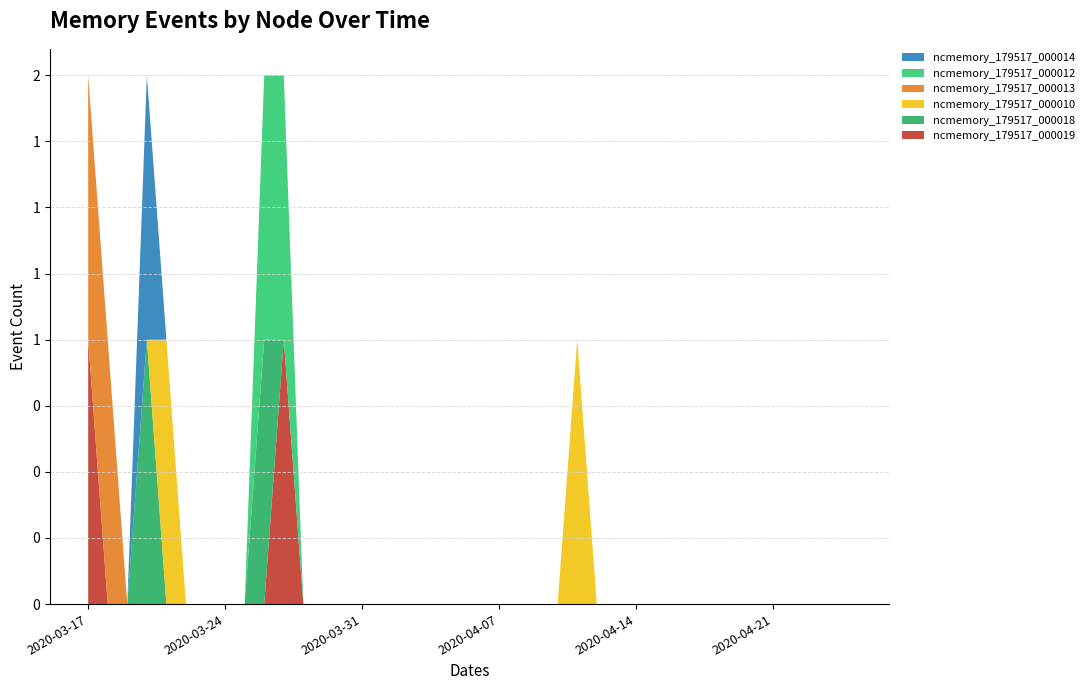

Reading left to right, what are all the values shown in this chart?

ncmemory_179517_000019: 2020-03-17=1	2020-03-18=0	2020-03-19=0	2020-03-20=0	2020-03-21=0	2020-03-22=0	2020-03-23=0	2020-03-24=0	2020-03-25=0	2020-03-26=0	2020-03-27=1	2020-03-28=0	2020-03-29=0	2020-03-30=0	2020-03-31=0	2020-04-01=0	2020-04-02=0	2020-04-03=0	2020-04-04=0	2020-04-05=0	2020-04-06=0	2020-04-07=0	2020-04-08=0	2020-04-09=0	2020-04-10=0	2020-04-11=0	2020-04-12=0	2020-04-13=0	2020-04-14=0	2020-04-15=0	2020-04-16=0	2020-04-17=0	2020-04-18=0	2020-04-19=0	2020-04-20=0	2020-04-21=0	2020-04-22=0	2020-04-23=0	2020-04-24=0	2020-04-25=0
ncmemory_179517_000018: 2020-03-17=0	2020-03-18=0	2020-03-19=0	2020-03-20=1	2020-03-21=0	2020-03-22=0	2020-03-23=0	2020-03-24=0	2020-03-25=0	2020-03-26=1	2020-03-27=0	2020-03-28=0	2020-03-29=0	2020-03-30=0	2020-03-31=0	2020-04-01=0	2020-04-02=0	2020-04-03=0	2020-04-04=0	2020-04-05=0	2020-04-06=0	2020-04-07=0	2020-04-08=0	2020-04-09=0	2020-04-10=0	2020-04-11=0	2020-04-12=0	2020-04-13=0	2020-04-14=0	2020-04-15=0	2020-04-16=0	2020-04-17=0	2020-04-18=0	2020-04-19=0	2020-04-20=0	2020-04-21=0	2020-04-22=0	2020-04-23=0	2020-04-24=0	2020-04-25=0
ncmemory_179517_000010: 2020-03-17=0	2020-03-18=0	2020-03-19=0	2020-03-20=0	2020-03-21=1	2020-03-22=0	2020-03-23=0	2020-03-24=0	2020-03-25=0	2020-03-26=0	2020-03-27=0	2020-03-28=0	2020-03-29=0	2020-03-30=0	2020-03-31=0	2020-04-01=0	2020-04-02=0	2020-04-03=0	2020-04-04=0	2020-04-05=0	2020-04-06=0	2020-04-07=0	2020-04-08=0	2020-04-09=0	2020-04-10=0	2020-04-11=1	2020-04-12=0	2020-04-13=0	2020-04-14=0	2020-04-15=0	2020-04-16=0	2020-04-17=0	2020-04-18=0	2020-04-19=0	2020-04-20=0	2020-04-21=0	2020-04-22=0	2020-04-23=0	2020-04-24=0	2020-04-25=0
ncmemory_179517_000013: 2020-03-17=1	2020-03-18=1	2020-03-19=0	2020-03-20=0	2020-03-21=0	2020-03-22=0	2020-03-23=0	2020-03-24=0	2020-03-25=0	2020-03-26=0	2020-03-27=0	2020-03-28=0	2020-03-29=0	2020-03-30=0	2020-03-31=0	2020-04-01=0	2020-04-02=0	2020-04-03=0	2020-04-04=0	2020-04-05=0	2020-04-06=0	2020-04-07=0	2020-04-08=0	2020-04-09=0	2020-04-10=0	2020-04-11=0	2020-04-12=0	2020-04-13=0	2020-04-14=0	2020-04-15=0	2020-04-16=0	2020-04-17=0	2020-04-18=0	2020-04-19=0	2020-04-20=0	2020-04-21=0	2020-04-22=0	2020-04-23=0	2020-04-24=0	2020-04-25=0
ncmemory_179517_000012: 2020-03-17=0	2020-03-18=0	2020-03-19=0	2020-03-20=0	2020-03-21=0	2020-03-22=0	2020-03-23=0	2020-03-24=0	2020-03-25=0	2020-03-26=1	2020-03-27=1	2020-03-28=0	2020-03-29=0	2020-03-30=0	2020-03-31=0	2020-04-01=0	2020-04-02=0	2020-04-03=0	2020-04-04=0	2020-04-05=0	2020-04-06=0	2020-04-07=0	2020-04-08=0	2020-04-09=0	2020-04-10=0	2020-04-11=0	2020-04-12=0	2020-04-13=0	2020-04-14=0	2020-04-15=0	2020-04-16=0	2020-04-17=0	2020-04-18=0	2020-04-19=0	2020-04-20=0	2020-04-21=0	2020-04-22=0	2020-04-23=0	2020-04-24=0	2020-04-25=0
ncmemory_179517_000014: 2020-03-17=0	2020-03-18=0	2020-03-19=0	2020-03-20=1	2020-03-21=0	2020-03-22=0	2020-03-23=0	2020-03-24=0	2020-03-25=0	2020-03-26=0	2020-03-27=0	2020-03-28=0	2020-03-29=0	2020-03-30=0	2020-03-31=0	2020-04-01=0	2020-04-02=0	2020-04-03=0	2020-04-04=0	2020-04-05=0	2020-04-06=0	2020-04-07=0	2020-04-08=0	2020-04-09=0	2020-04-10=0	2020-04-11=0	2020-04-12=0	2020-04-13=0	2020-04-14=0	2020-04-15=0	2020-04-16=0	2020-04-17=0	2020-04-18=0	2020-04-19=0	2020-04-20=0	2020-04-21=0	2020-04-22=0	2020-04-23=0	2020-04-24=0	2020-04-25=0